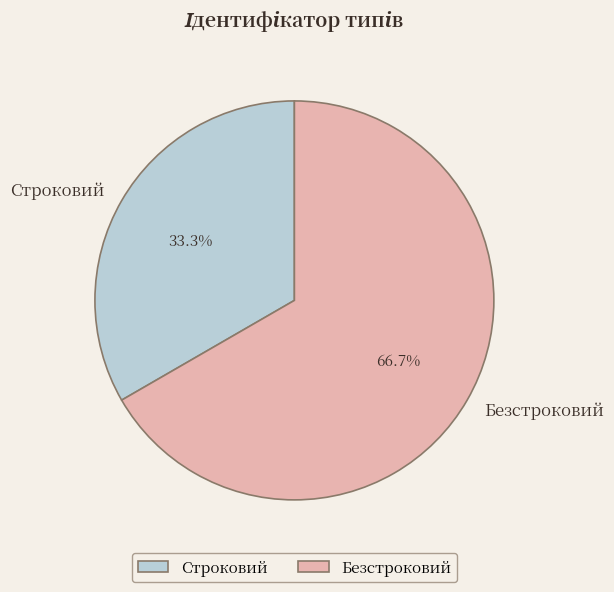

What percentage is NOT represented by Безстроковий?

33.3%